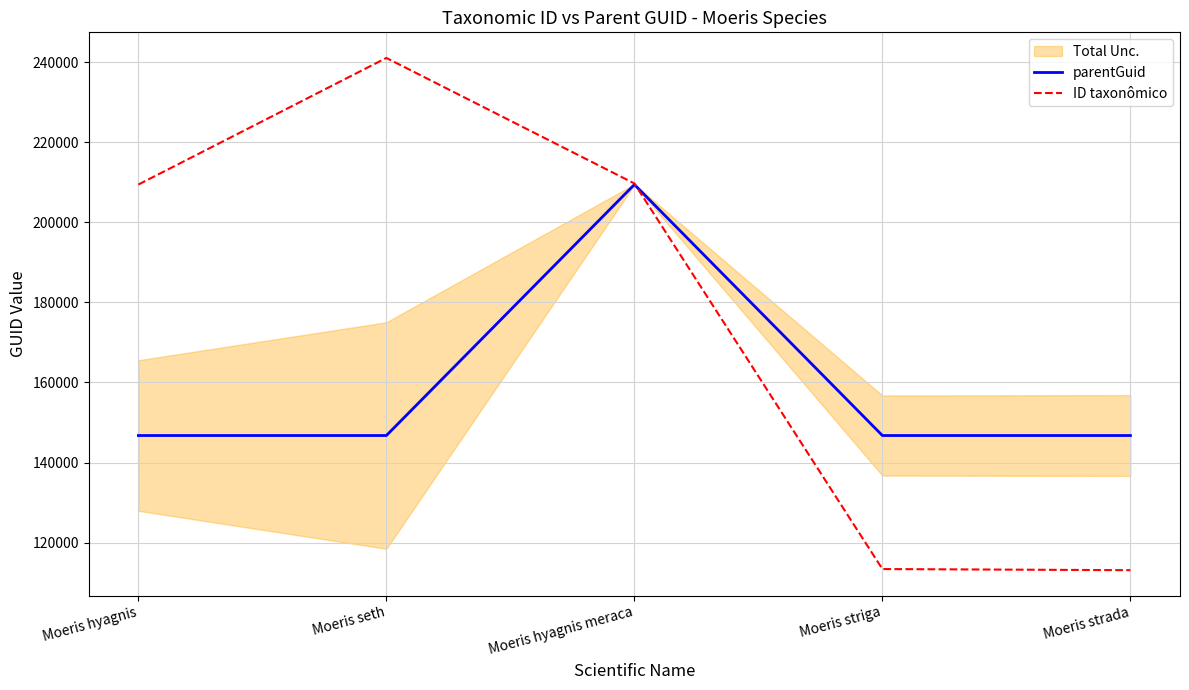

Which category has the highest value in the ID taxonômico series?

Moeris seth